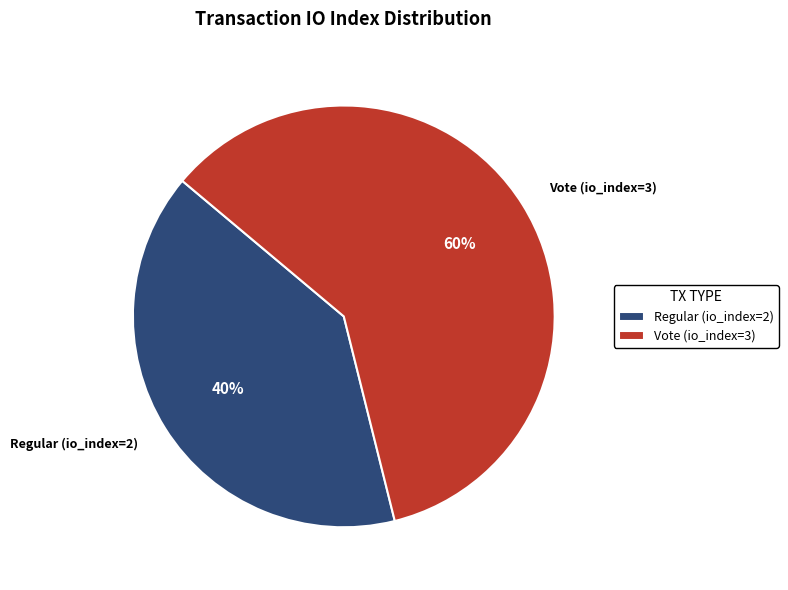

What is the ratio of the value at Vote (io_index=3) to the value at Regular (io_index=2)?

1.5